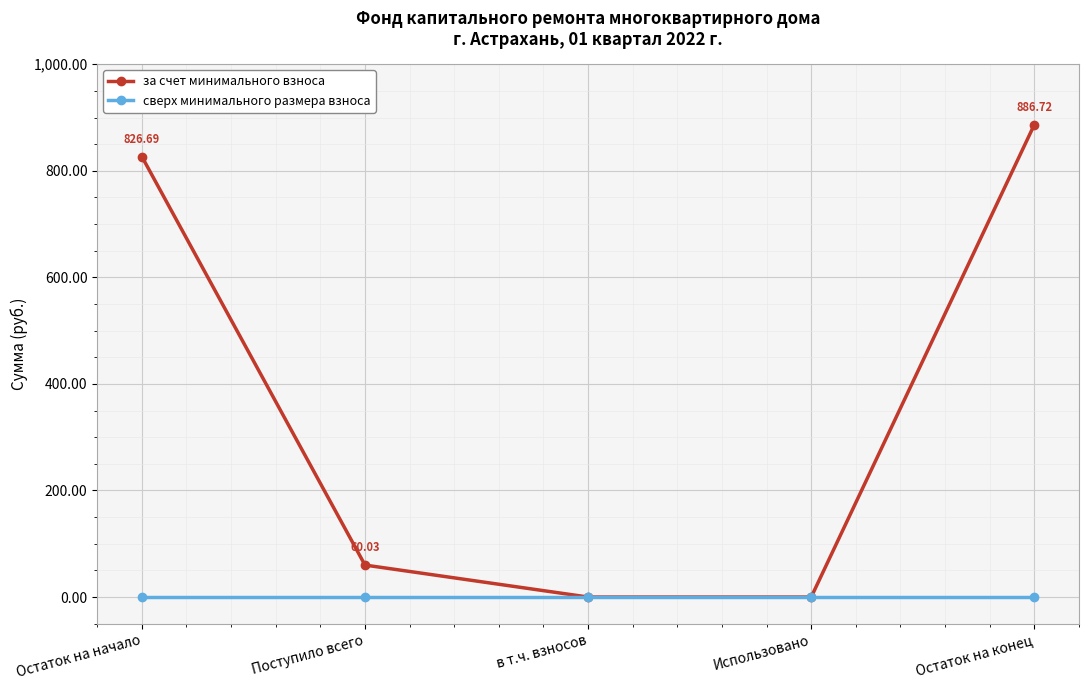

What is the total value across all series at Остаток на начало?

826.7